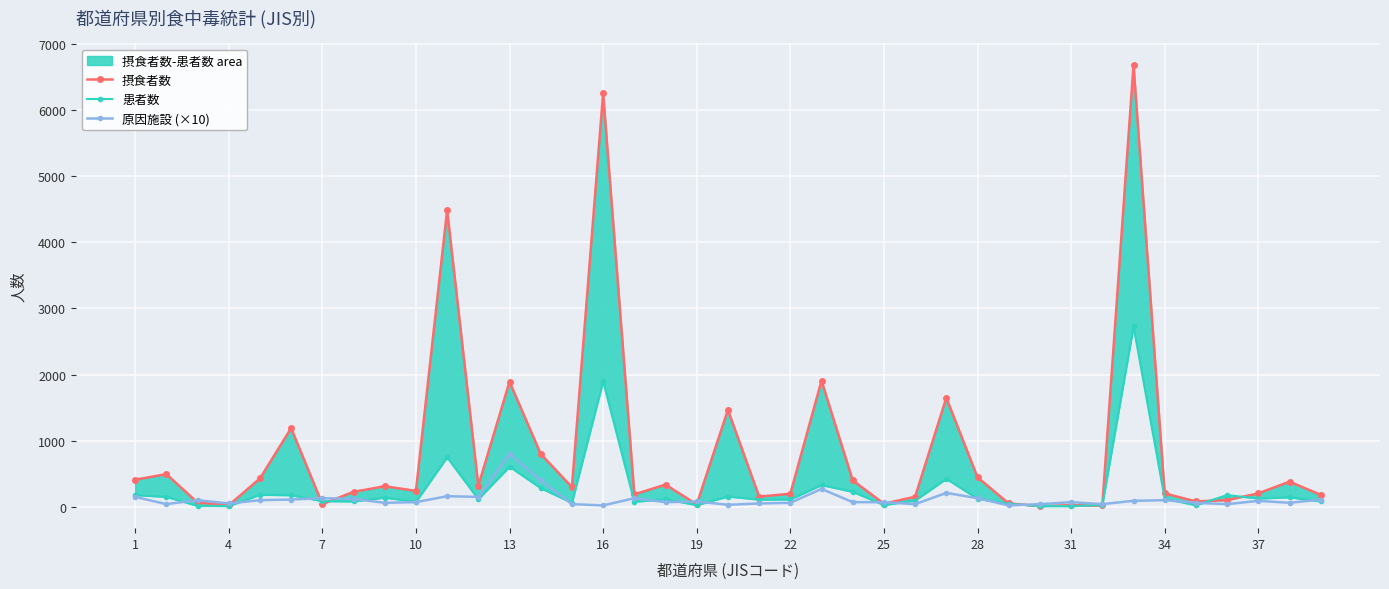

True or false: 原因施設 (×10) has more than 2 interior local peaks.

True